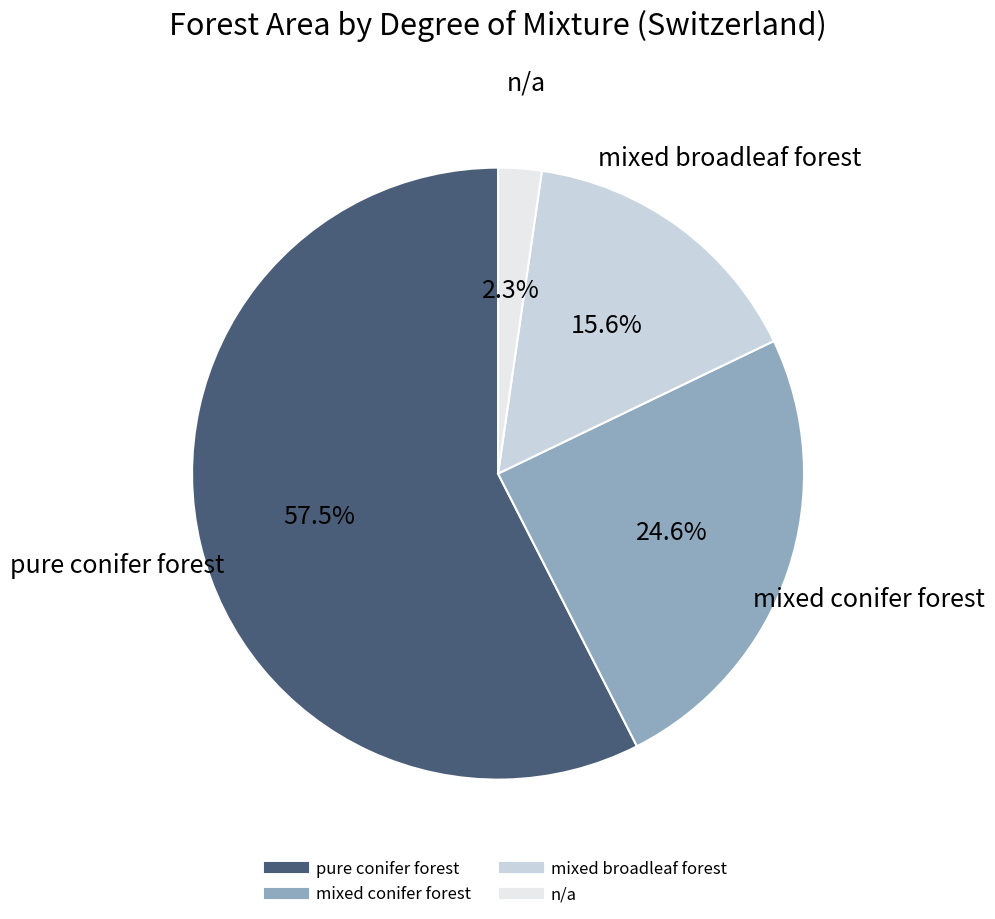

Which has a higher value, n/a or mixed broadleaf forest?

mixed broadleaf forest